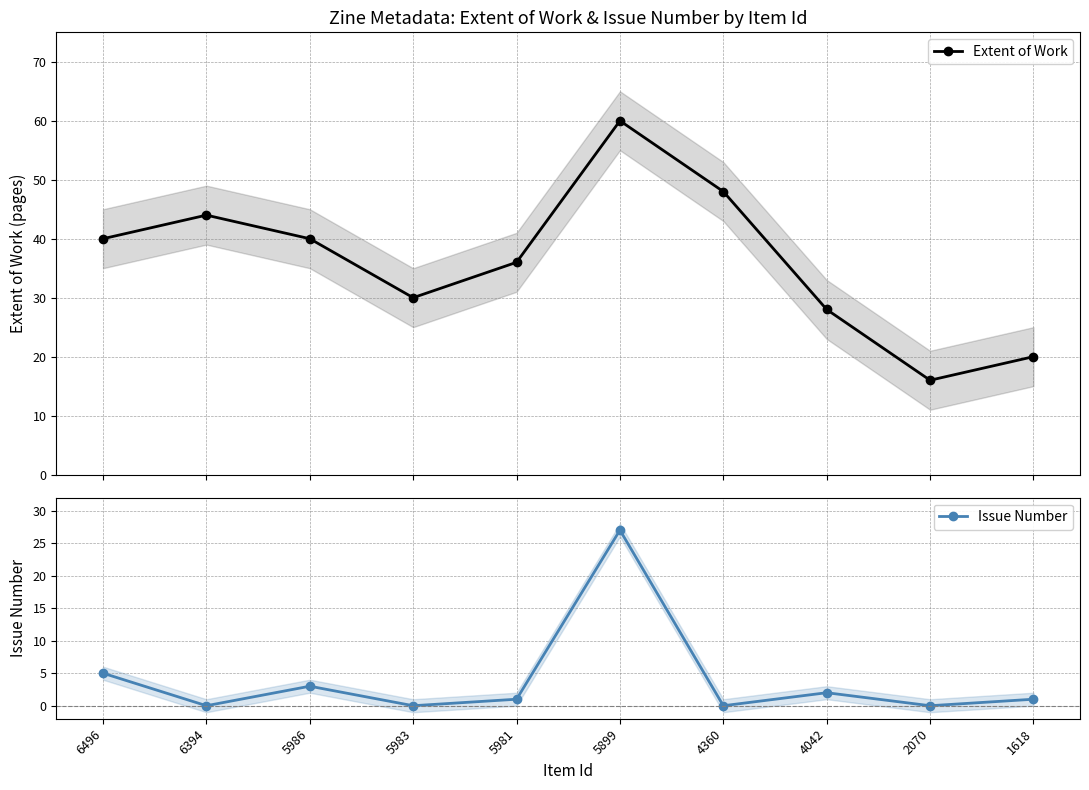

What is the greatest value displayed?

60